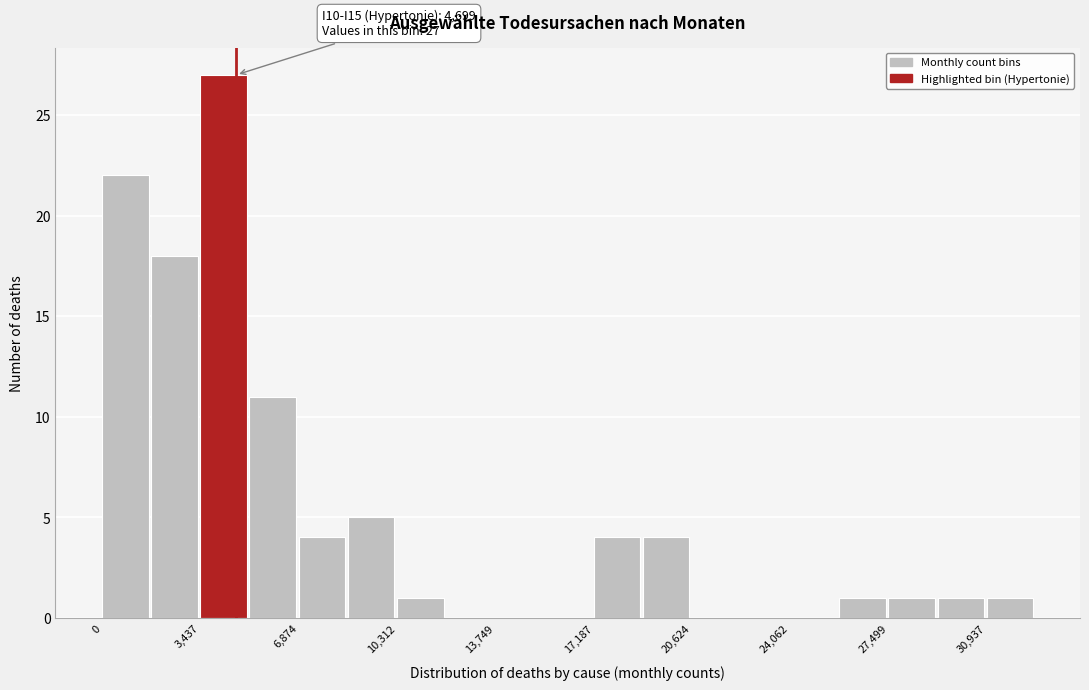

Read against the x-axis, roughly where is the centre of the tallest bar?

4500